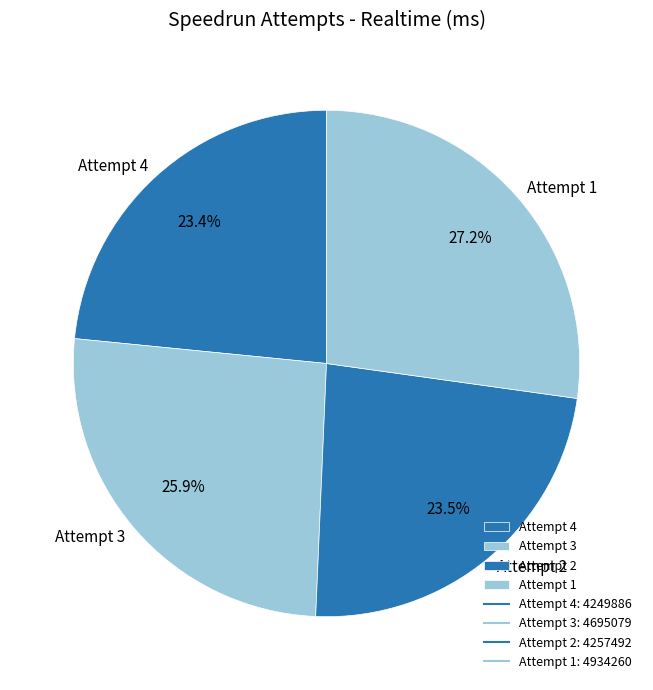

To the nearest percent, what percentage of the pie is Attempt 4?

23%